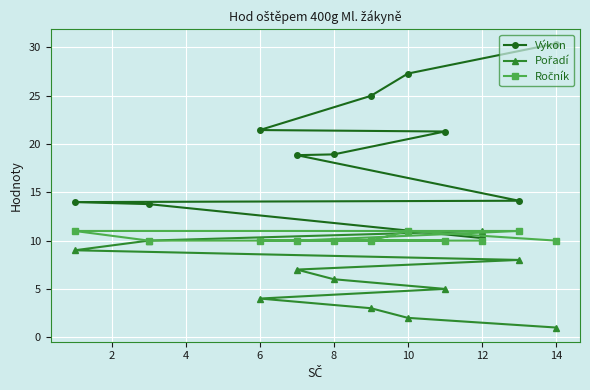

What are all the series names shown in the legend?

Výkon, Pořadí, Ročník